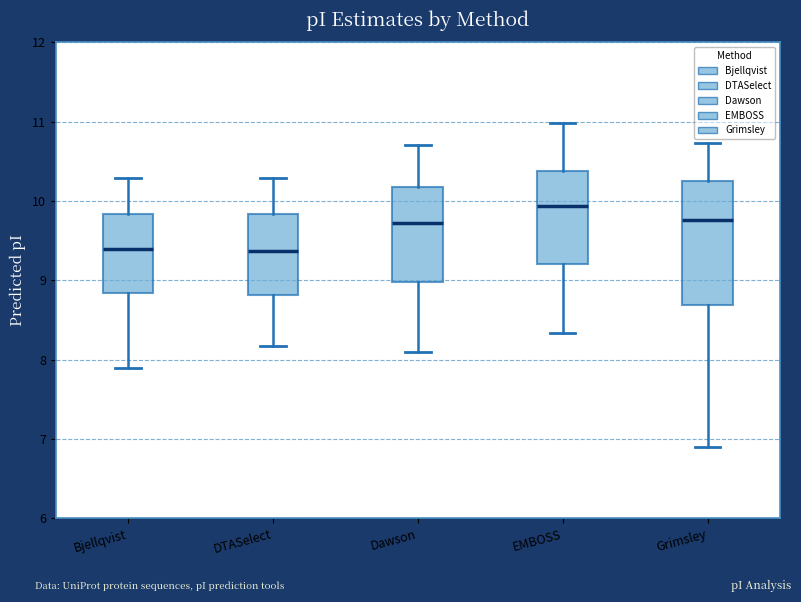

Where is the upper edge of the box for EMBOSS on the y-axis? The values are not printed on the chart, so give them approximately, as read against the axis.

10.4